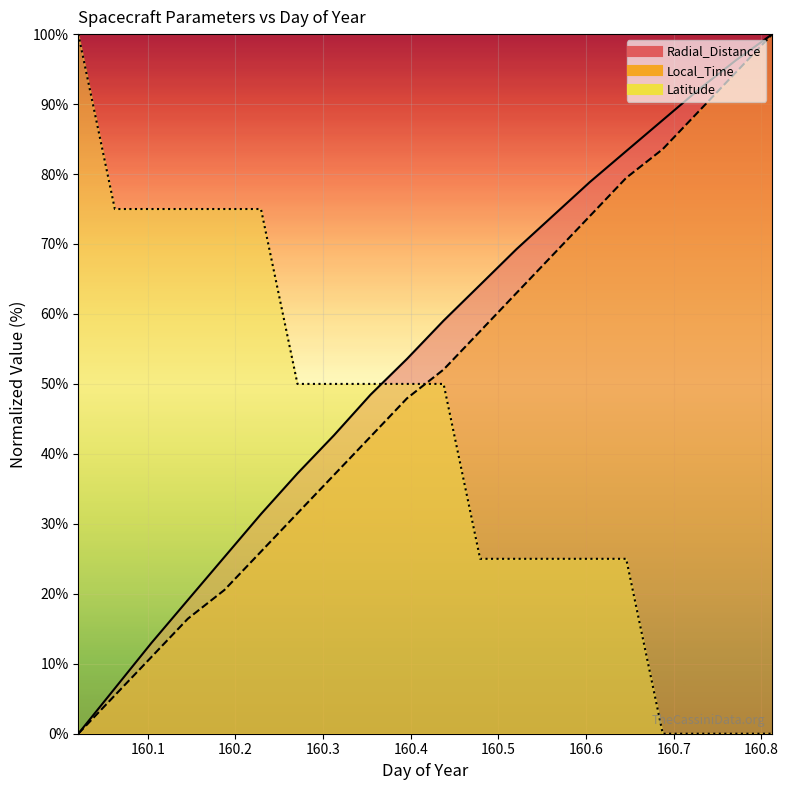

Read the Radial_Distance value at 160.1042.

13.0